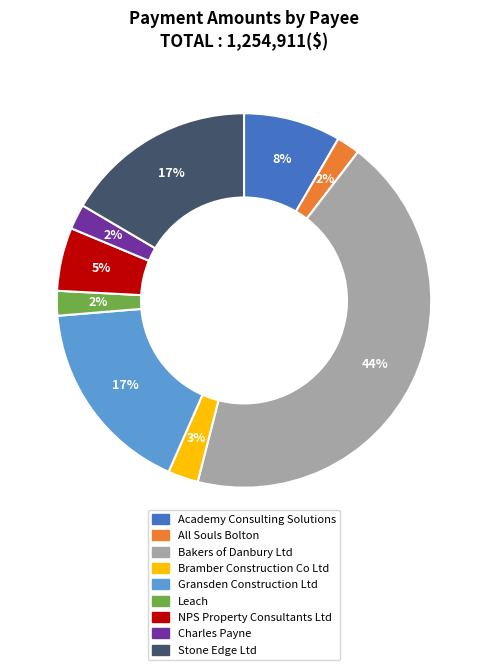

What is the largest slice in the pie chart?

Bakers of Danbury Ltd